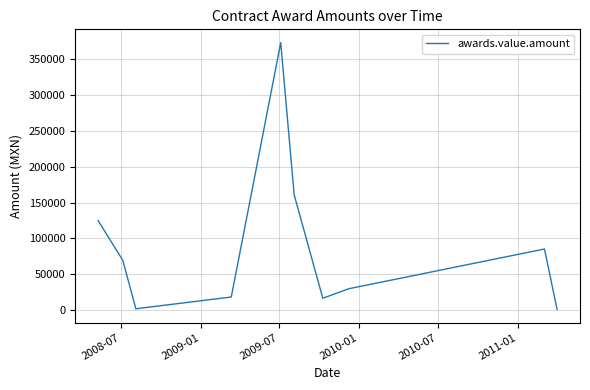

What is the difference between the maximum and minimum values?

372316.4